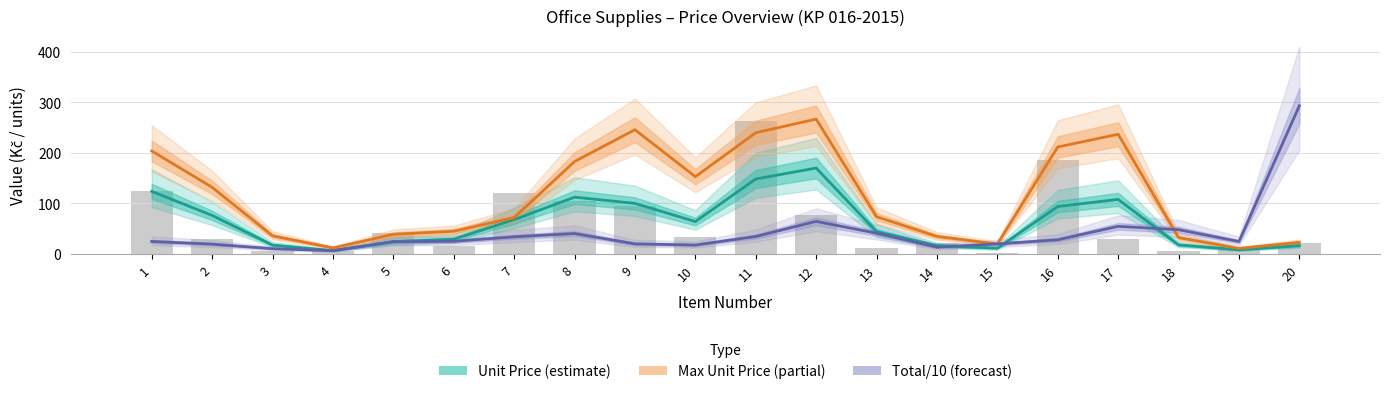

What is the highest value of the Total/10 (forecast) series?

293.3